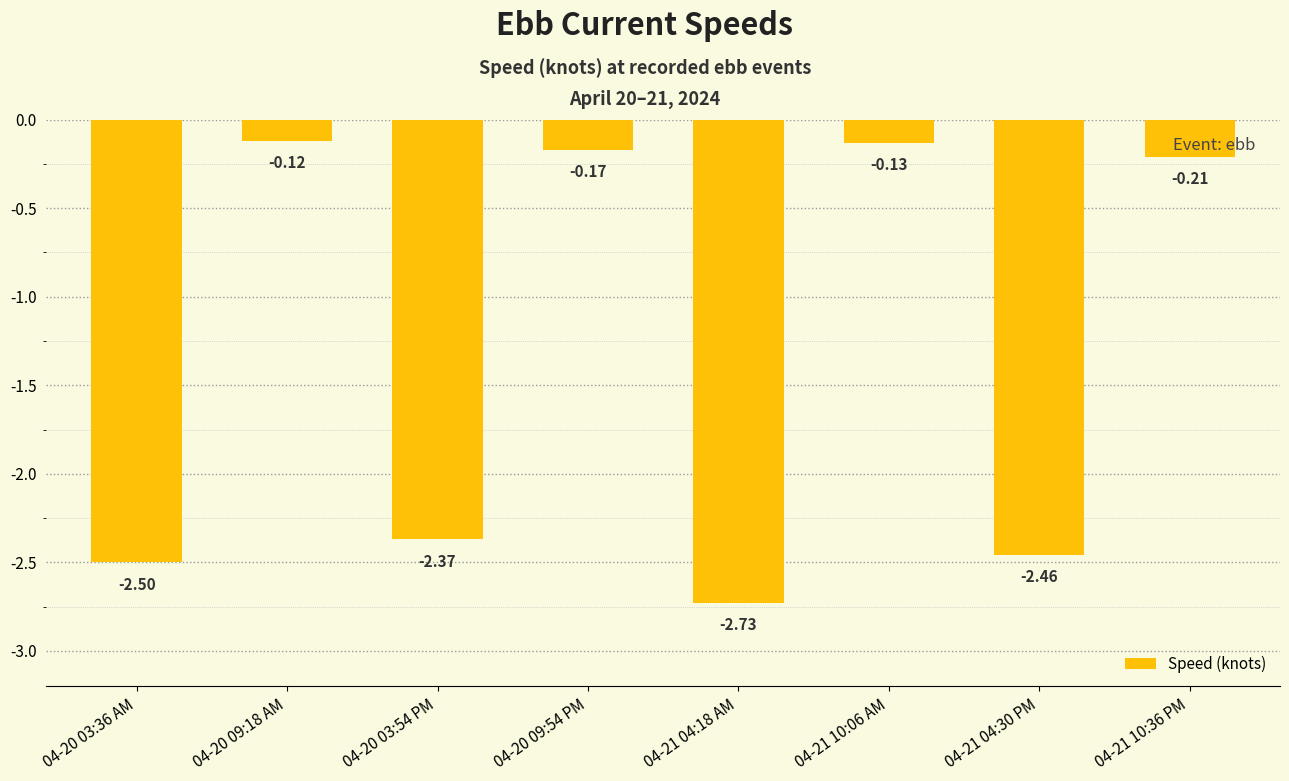

List the labels in order of value, largest first.

04-20 09:18 AM, 04-21 10:06 AM, 04-20 09:54 PM, 04-21 10:36 PM, 04-20 03:54 PM, 04-21 04:30 PM, 04-20 03:36 AM, 04-21 04:18 AM